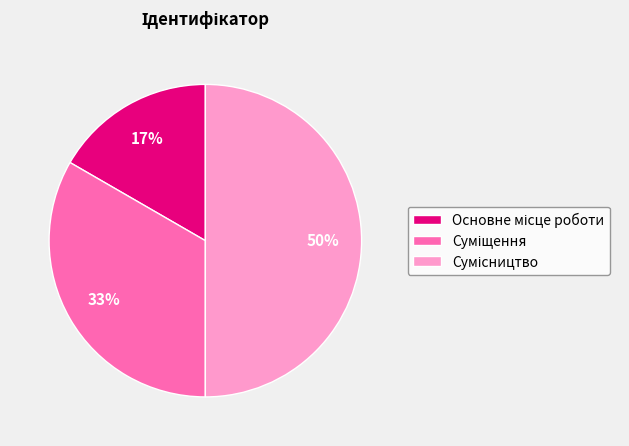

To the nearest percent, what is the average slice percentage?

33%